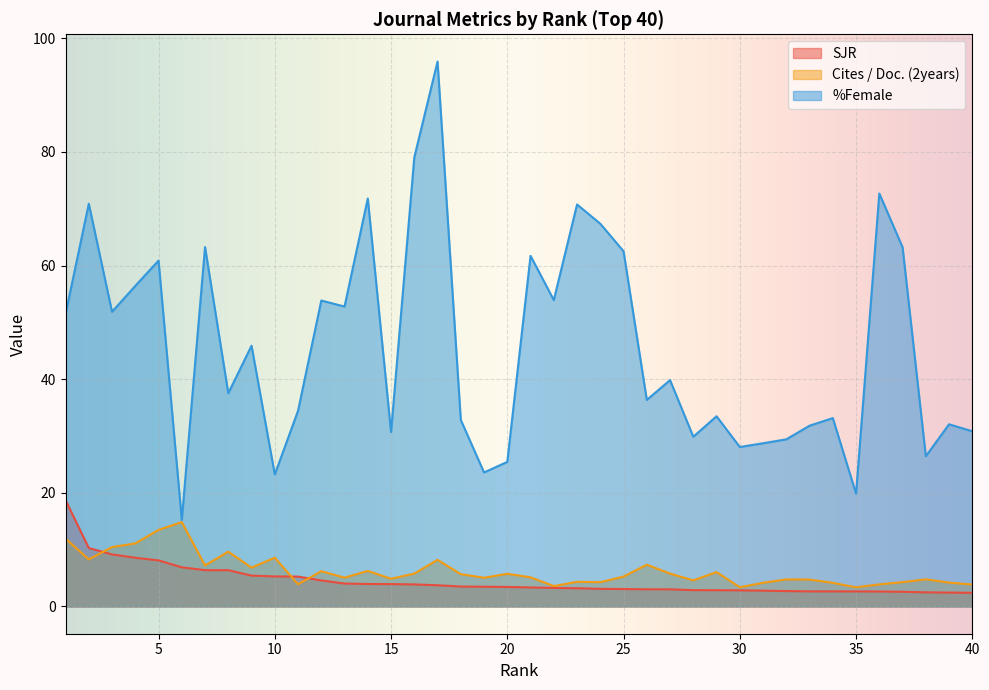

What is the value of the Cites / Doc. (2years) point at the 5th from the left?

13.5